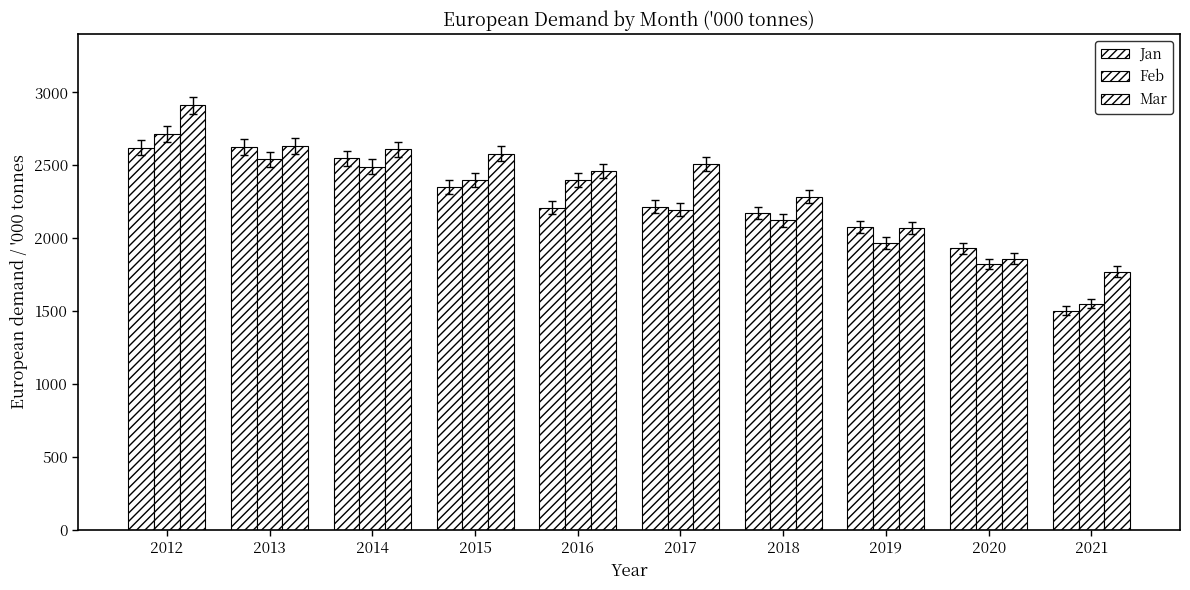

Reading left to right, transcribe all the data shown in this chart.

Jan: 2012=2621	2013=2626	2014=2549	2015=2349	2016=2208	2017=2216	2018=2174	2019=2077	2020=1931	2021=1504
Feb: 2012=2713	2013=2540	2014=2490	2015=2397	2016=2396	2017=2195	2018=2122	2019=1969	2020=1824	2021=1553
Mar: 2012=2913	2013=2632	2014=2610	2015=2578	2016=2463	2017=2510	2018=2286	2019=2073	2020=1859	2021=1772